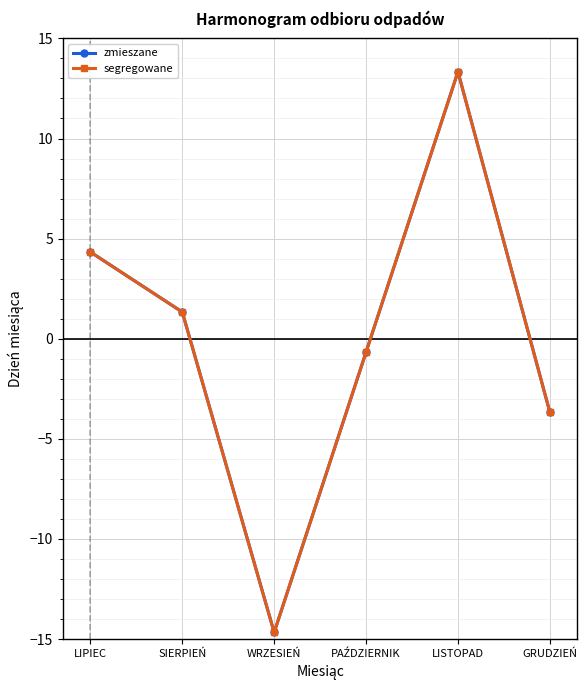

True or false: zmieszane has more than 2 points higher than both neighbors.

False